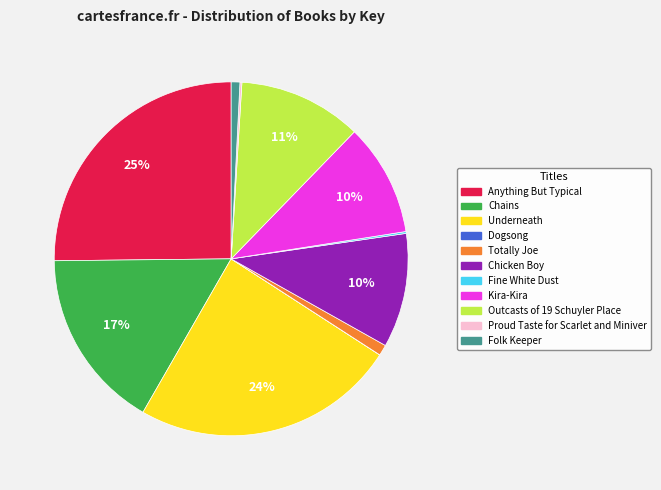

Is it true that Outcasts of 19 Schuyler Place is 11% of the pie?

True